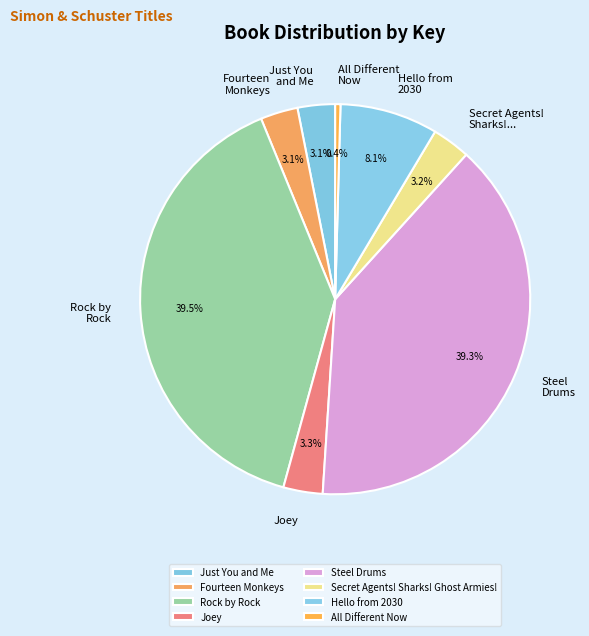

Which has a higher value, Steel Drums or Secret Agents! Sharks! Ghost Armies!?

Steel Drums